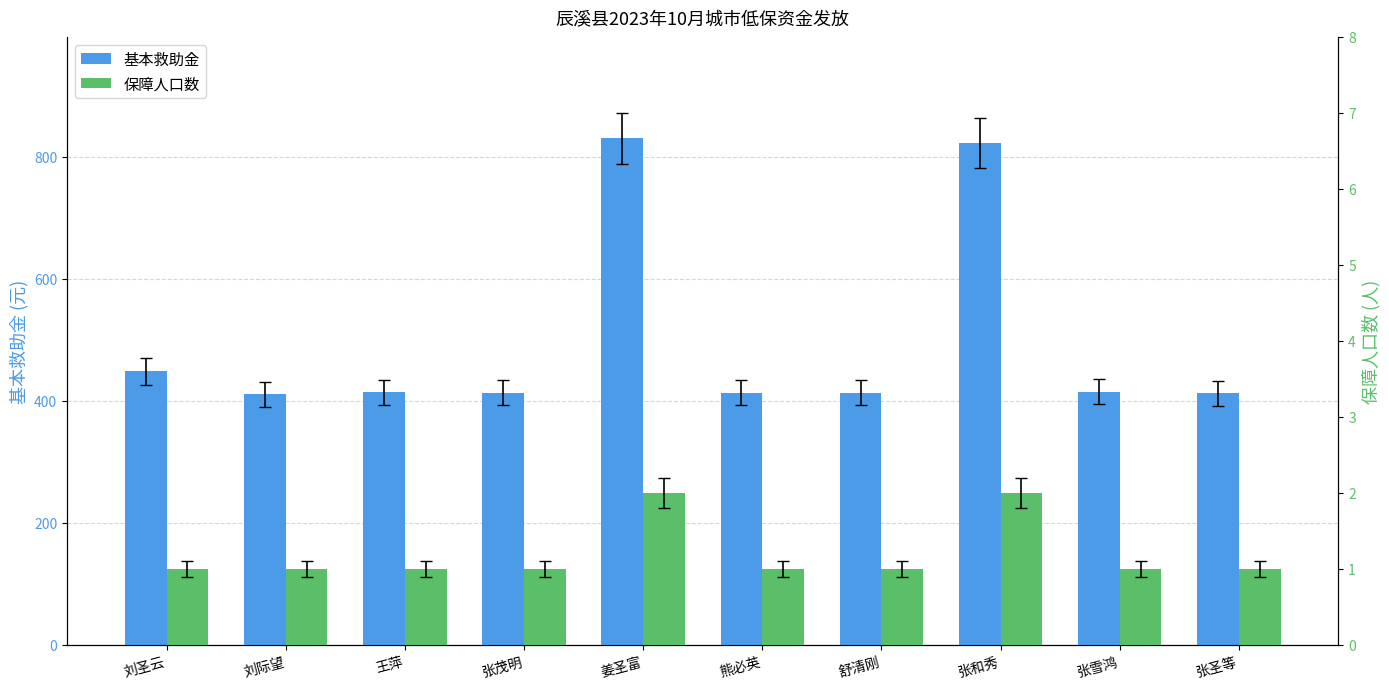

True or false: 保障人口数 has a value of 1 at 王萍.

False